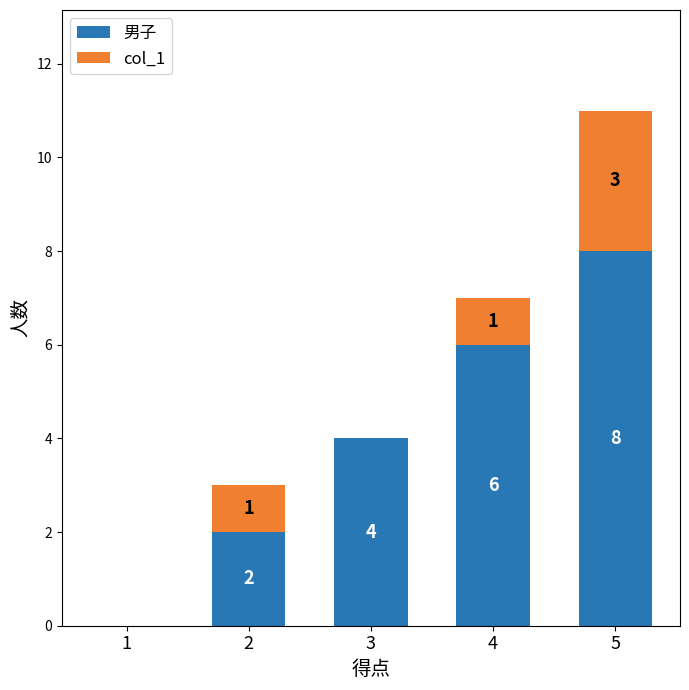

Which category has the highest value in the 男子 series?

5